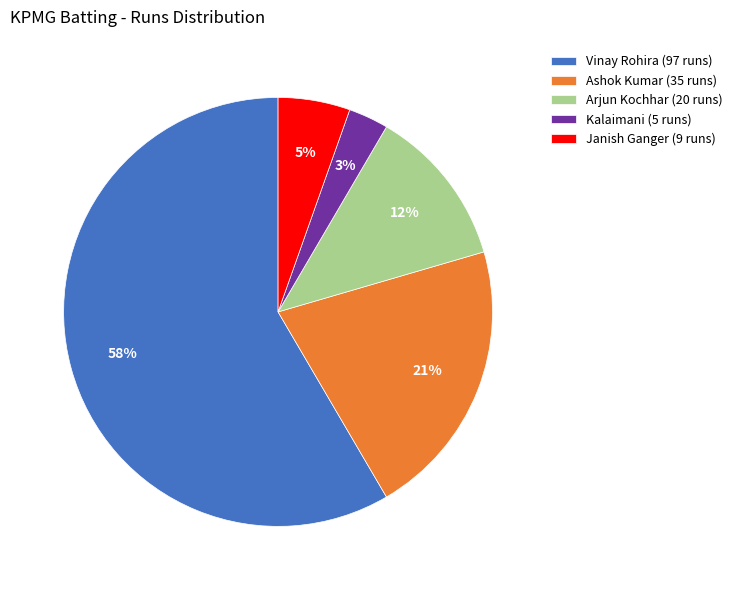

The Vinay Rohira (97 runs) slice represents 58% of the pie. True or false?

True